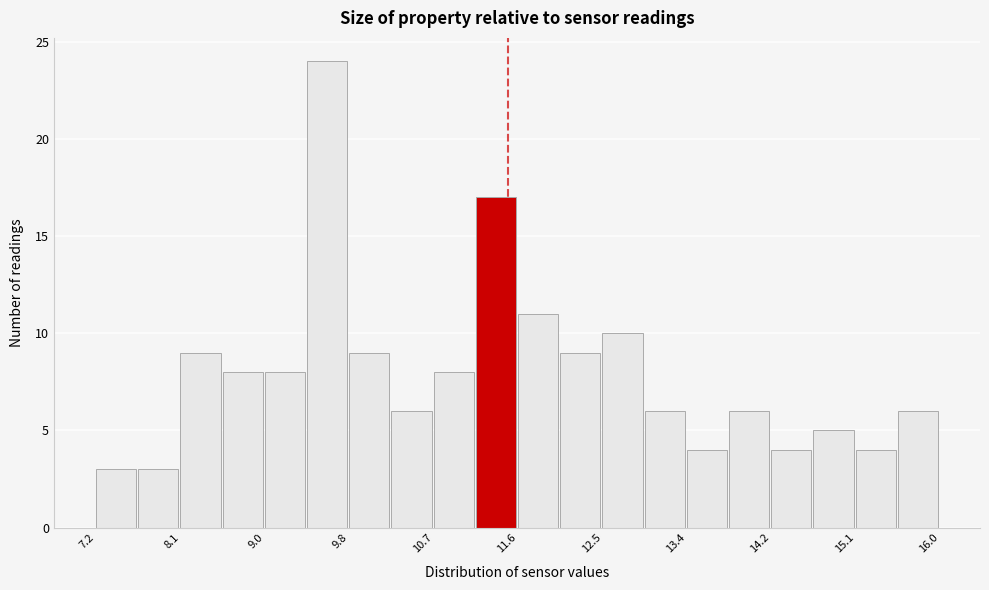

Which range on the x-axis has the tallest bar?

9.40 to 9.84